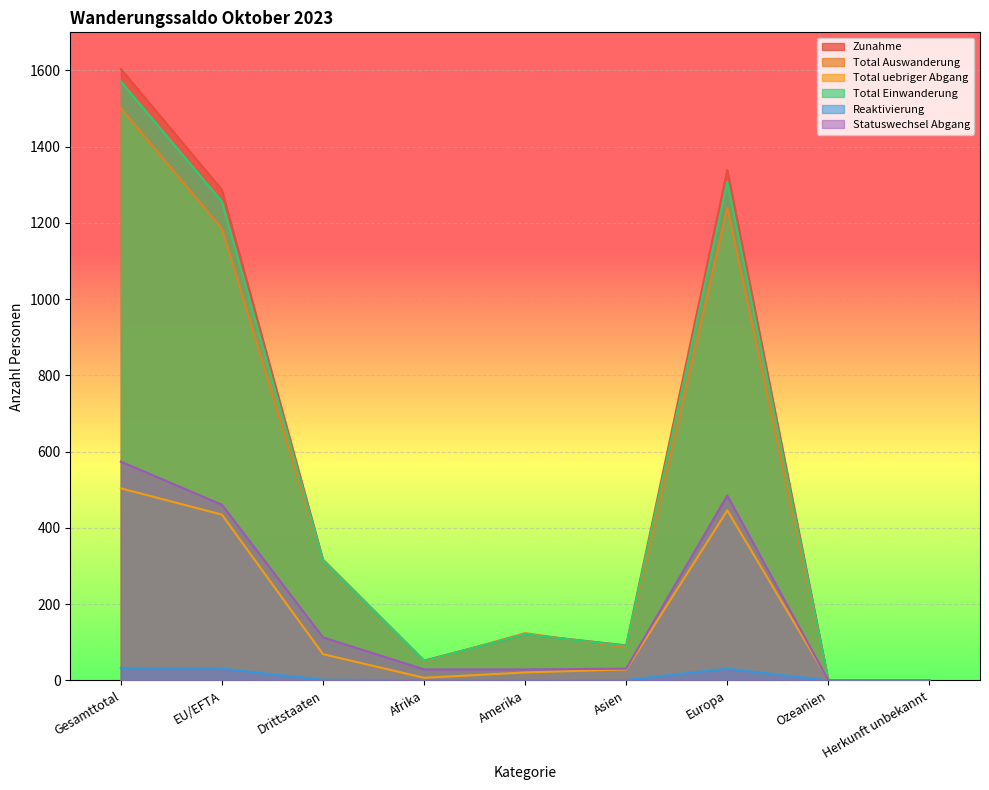

Where is the first local minimum for Total uebriger Abgang?

Afrika